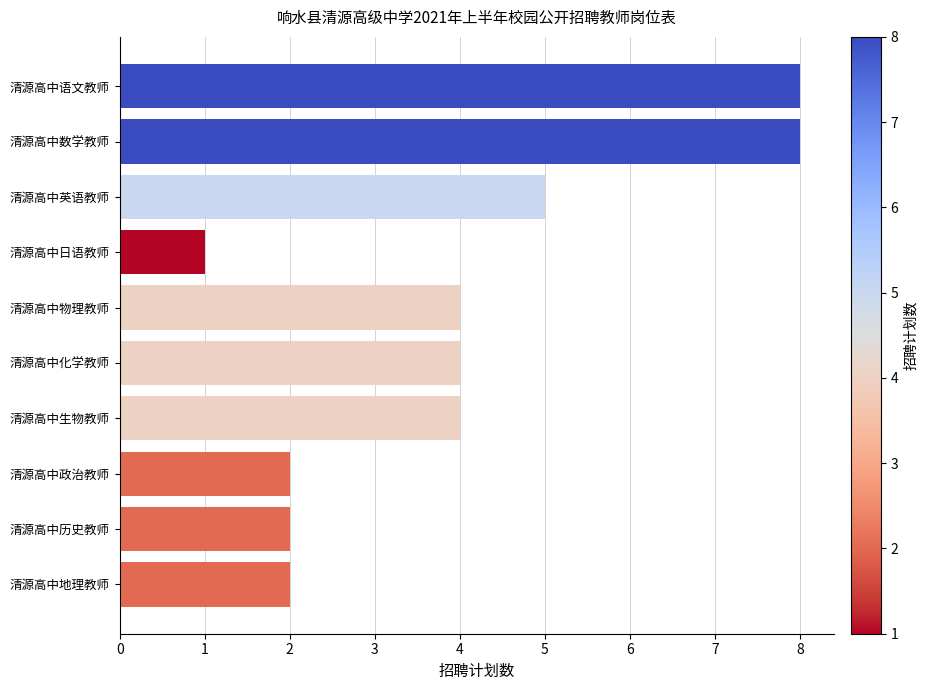

Reading top to bottom, extract all data points from this chart.

8	8	5	1	4	4	4	2	2	2